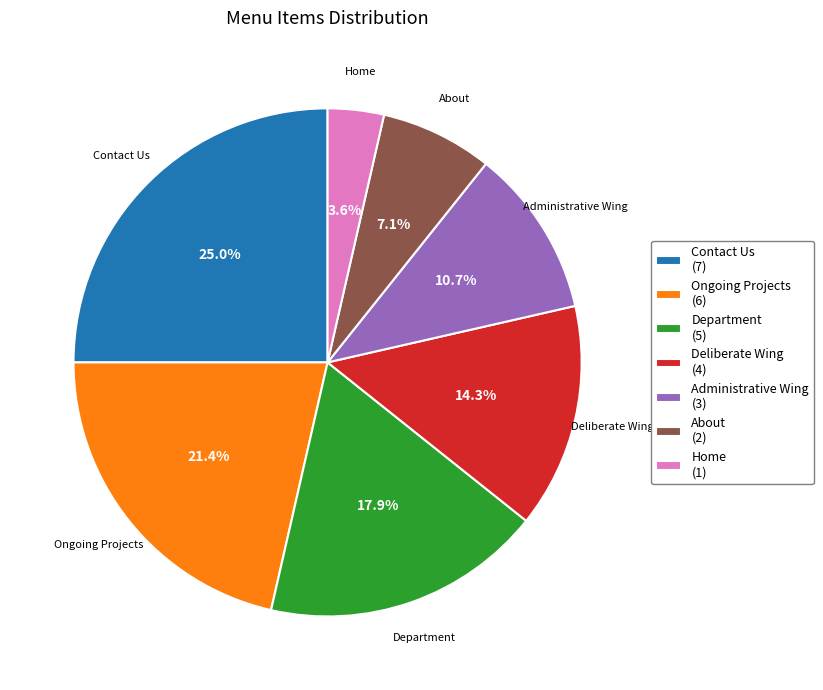

True or false: Administrative Wing accounts for 1% of the total.

False